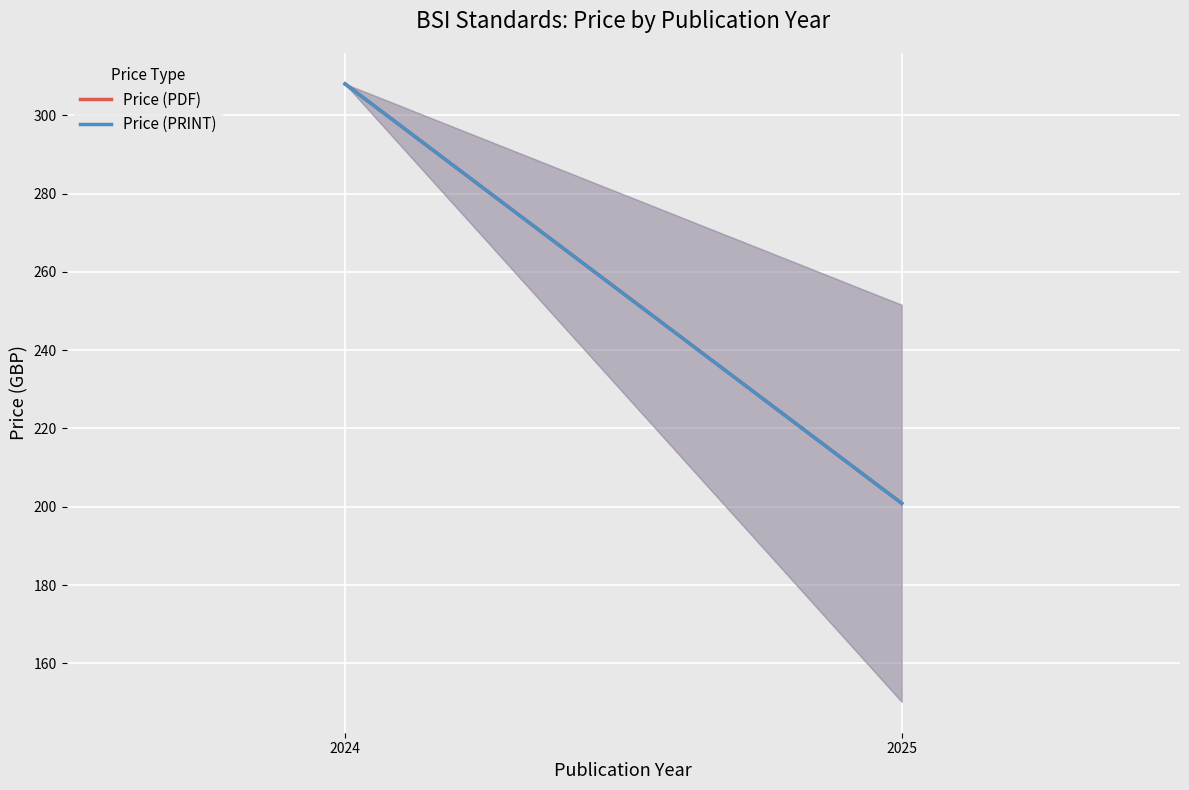

List the labels in order of Price (PRINT) value, largest first.

2024, 2025